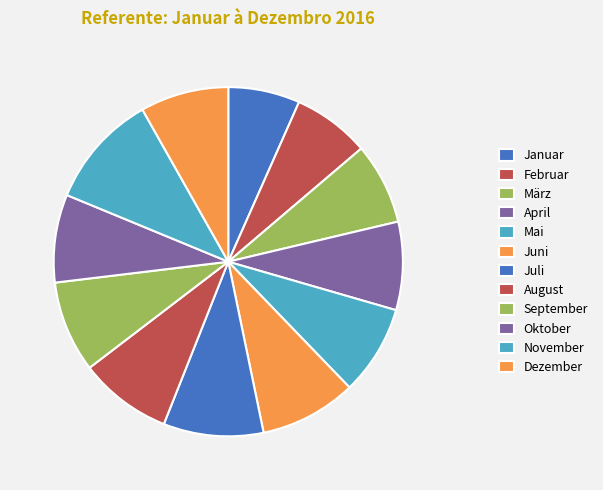

To the nearest percent, what is the difference between the largest and smallest slice percentages?

4%